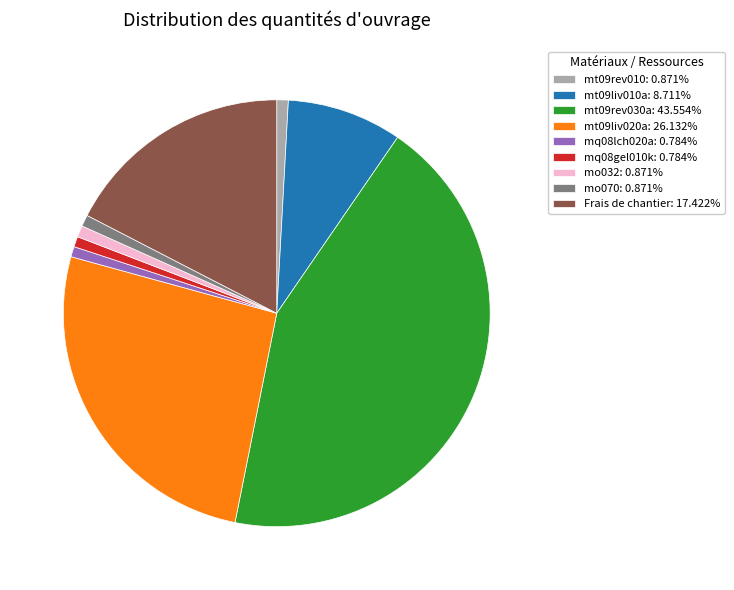

Combined, do mt09liv020a: 26.132% and Frais de chantier: 17.422% account for over 50%?

No